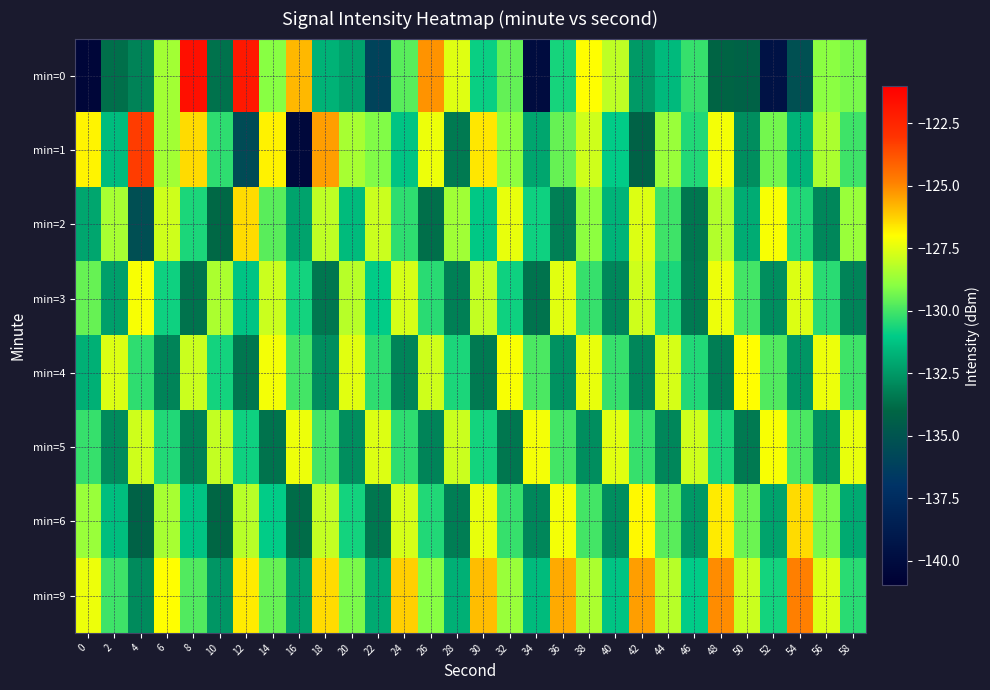

Reading right to left, what are all the values shown in this chart?

min=0: 58=-129.2	56=-129.0	54=-135.2	52=-139.5	50=-134.2	48=-134.1	46=-130.2	44=-131.5	42=-132.5	40=-128.1	38=-127.0	36=-130.7	34=-140.0	32=-129.5	30=-130.9	28=-127.6	26=-125.2	24=-129.7	22=-136.0	20=-132.2	18=-131.8	16=-125.8	14=-129.0	12=-122.0	10=-133.6	8=-121.6	6=-128.6	4=-133.1	2=-133.7	0=-140.4
min=1: 58=-130.1	56=-128.4	54=-131.7	52=-129.3	50=-132.8	48=-127.2	46=-130.5	44=-128.7	42=-134.2	40=-131.0	38=-127.8	36=-129.5	34=-132.1	32=-128.9	30=-126.6	28=-133.4	26=-127.3	24=-131.2	22=-129.1	20=-128.5	18=-125.4	16=-140.3	14=-126.8	12=-135.5	10=-130.3	8=-126.4	6=-128.6	4=-123.2	2=-131.5	0=-126.8
min=2: 58=-128.7	56=-133.0	54=-130.5	52=-127.1	50=-131.9	48=-128.3	46=-133.5	44=-130.1	42=-127.6	40=-131.7	38=-128.9	36=-133.2	34=-130.8	32=-127.4	30=-131.1	28=-128.6	26=-133.7	24=-130.3	22=-127.9	20=-131.5	18=-128.1	16=-132.2	14=-129.7	12=-126.4	10=-133.9	8=-130.6	6=-127.8	4=-135.3	2=-128.5	0=-132.1
min=3: 58=-133.1	56=-130.4	54=-127.6	52=-132.8	50=-130.0	48=-127.3	46=-133.4	44=-130.6	42=-127.8	40=-133.0	38=-130.2	36=-127.5	34=-133.6	32=-130.8	30=-128.0	28=-133.2	26=-130.4	24=-127.7	22=-131.0	20=-128.2	18=-133.5	16=-130.7	14=-127.9	12=-131.2	10=-128.4	8=-133.6	6=-130.8	4=-127.1	2=-132.3	0=-129.5
min=4: 58=-130.1	56=-127.3	54=-132.6	52=-129.8	50=-127.0	48=-133.3	46=-130.5	44=-127.7	42=-133.0	40=-130.2	38=-127.4	36=-132.7	34=-129.9	32=-127.1	30=-133.4	28=-130.6	26=-127.8	24=-133.1	22=-130.3	20=-127.5	18=-132.8	16=-130.0	14=-127.2	12=-133.5	10=-130.7	8=-127.9	6=-133.1	4=-130.3	2=-127.6	0=-131.8
min=5: 58=-127.4	56=-132.7	54=-129.9	52=-127.1	50=-133.4	48=-130.6	46=-127.8	44=-133.0	42=-130.2	40=-127.5	38=-132.8	36=-130.0	34=-127.2	32=-133.5	30=-130.7	28=-127.9	26=-133.1	24=-130.3	22=-127.6	20=-132.8	18=-130.0	16=-127.3	14=-133.6	12=-130.8	10=-128.0	8=-133.2	6=-130.5	4=-127.8	2=-132.9	0=-130.2
min=6: 58=-132.0	56=-129.2	54=-126.4	52=-132.2	50=-129.4	48=-126.7	46=-132.5	44=-129.7	42=-126.9	40=-132.8	38=-130.0	36=-127.2	34=-133.0	32=-130.2	30=-127.4	28=-133.3	26=-130.5	24=-127.7	22=-133.5	20=-130.7	18=-128.0	16=-133.8	14=-131.0	12=-128.2	10=-134.0	8=-131.2	6=-128.5	4=-134.2	2=-131.4	0=-128.7
min=9: 58=-130.4	56=-127.6	54=-124.8	52=-130.7	50=-127.9	48=-125.1	46=-131.0	44=-128.2	42=-125.4	40=-131.2	38=-128.4	36=-125.6	34=-131.5	32=-128.7	30=-125.9	28=-131.8	26=-129.0	24=-126.2	22=-132.0	20=-129.2	18=-126.4	16=-132.3	14=-129.5	12=-126.7	10=-132.6	8=-129.8	6=-127.0	4=-132.9	2=-130.1	0=-127.3